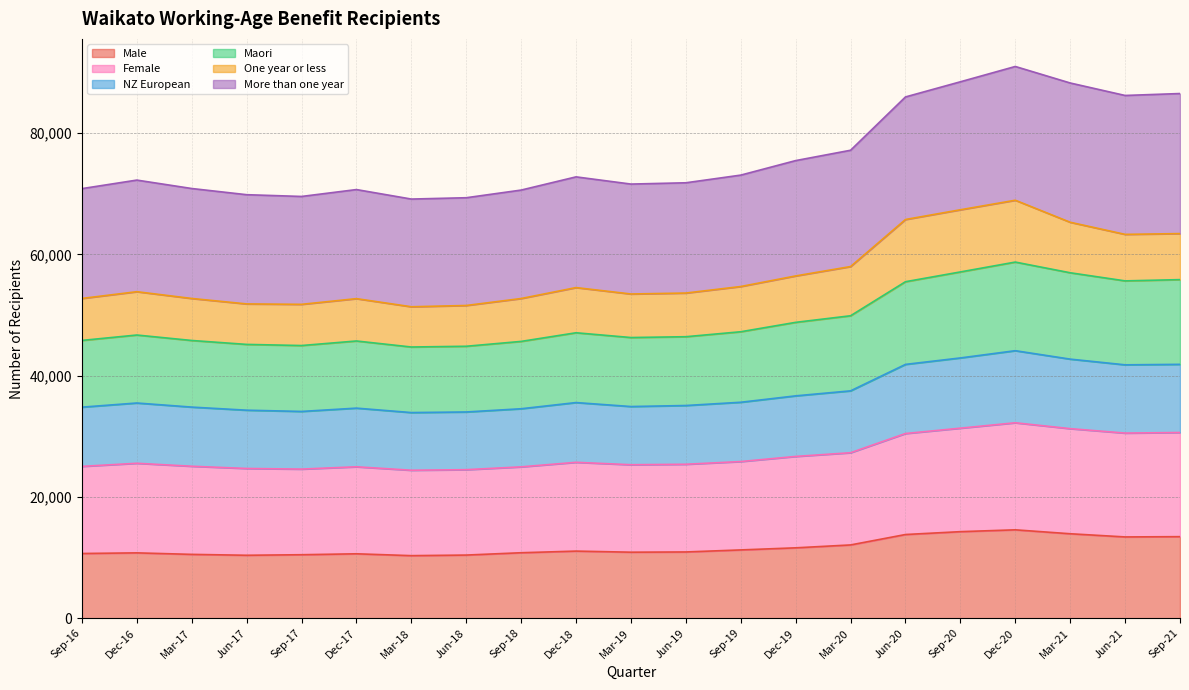

What is the maximum value for Male?

14577